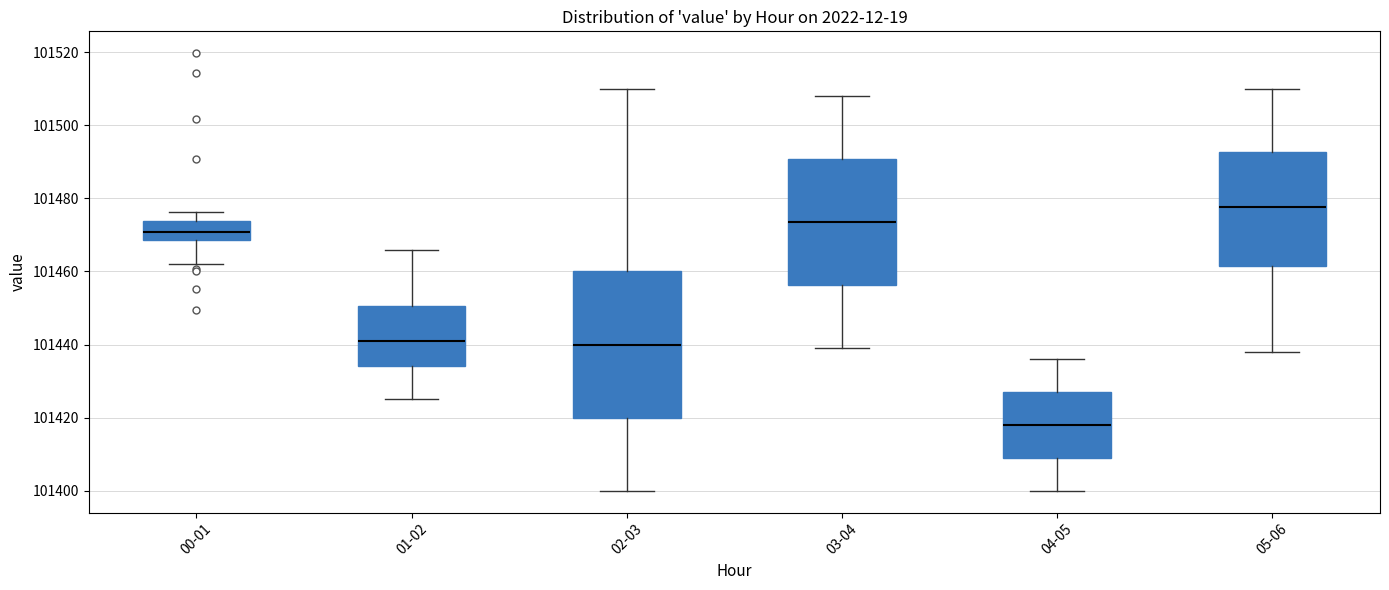

Reading left to right, transcribe this box plot: for each box, give where its median line is, the range the box spans, and where its two whiskers end, as read against the y-axis. The values are not printed on the chart, so give them approximately, as read against the axis.

00-01: median 101470, box 101468 to 101474, whiskers 101462 to 101476
01-02: median 101440, box 101434 to 101450, whiskers 101426 to 101466
02-03: median 101440, box 101420 to 101460, whiskers 101400 to 101510
03-04: median 101474, box 101456 to 101490, whiskers 101440 to 101508
04-05: median 101418, box 101410 to 101428, whiskers 101400 to 101436
05-06: median 101478, box 101462 to 101492, whiskers 101438 to 101510